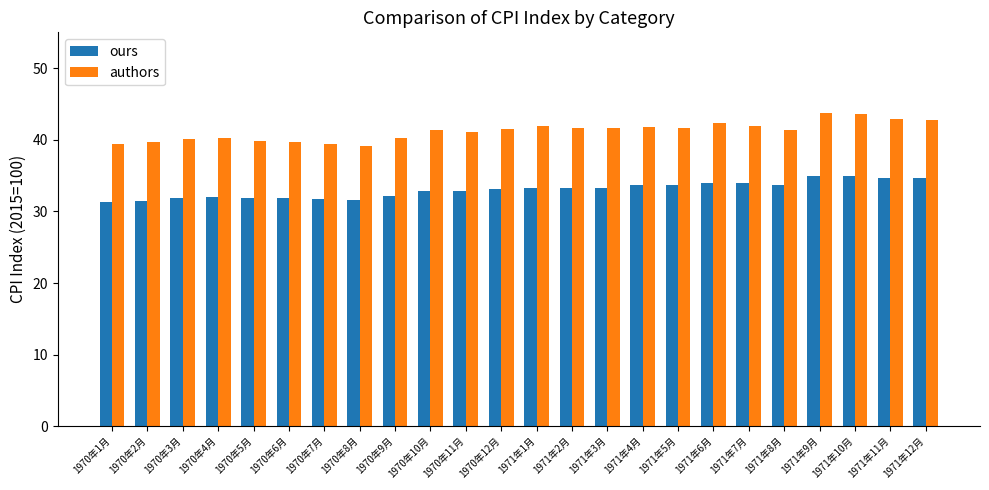

How many series are shown in this chart?

2